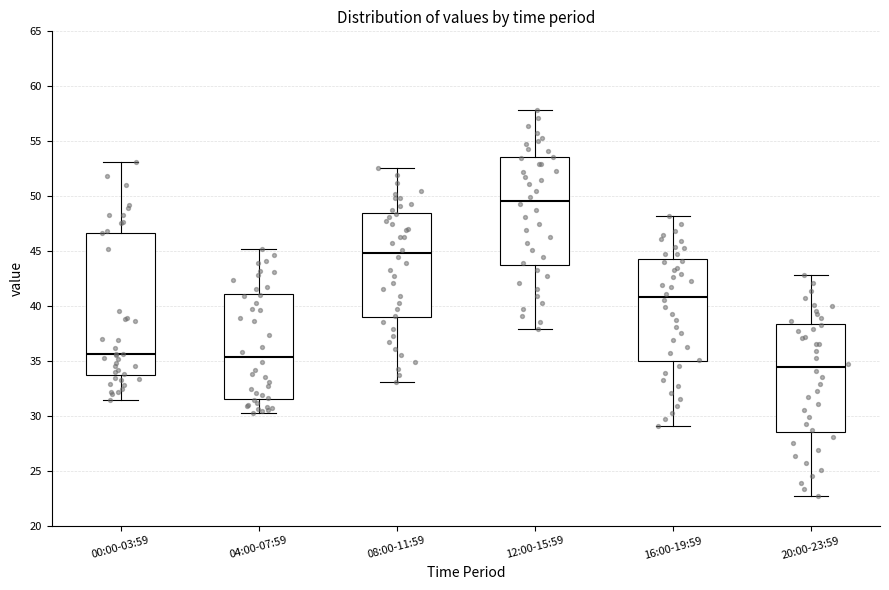

Reading left to right, read every box against the y-axis: the position of its median line, the range the box covers, and the ends of its whiskers. The values are not printed on the chart, so give them approximately, as read against the axis.

00:00-03:59: median 35.5, box 33.5 to 46.5, whiskers 31.5 to 53.0
04:00-07:59: median 35.5, box 31.5 to 41.0, whiskers 30.5 to 45.0
08:00-11:59: median 45.0, box 39.0 to 48.5, whiskers 33.0 to 52.5
12:00-15:59: median 49.5, box 44.0 to 53.5, whiskers 38.0 to 58.0
16:00-19:59: median 41.0, box 35.0 to 44.5, whiskers 29.0 to 48.0
20:00-23:59: median 34.5, box 28.5 to 38.5, whiskers 22.5 to 43.0